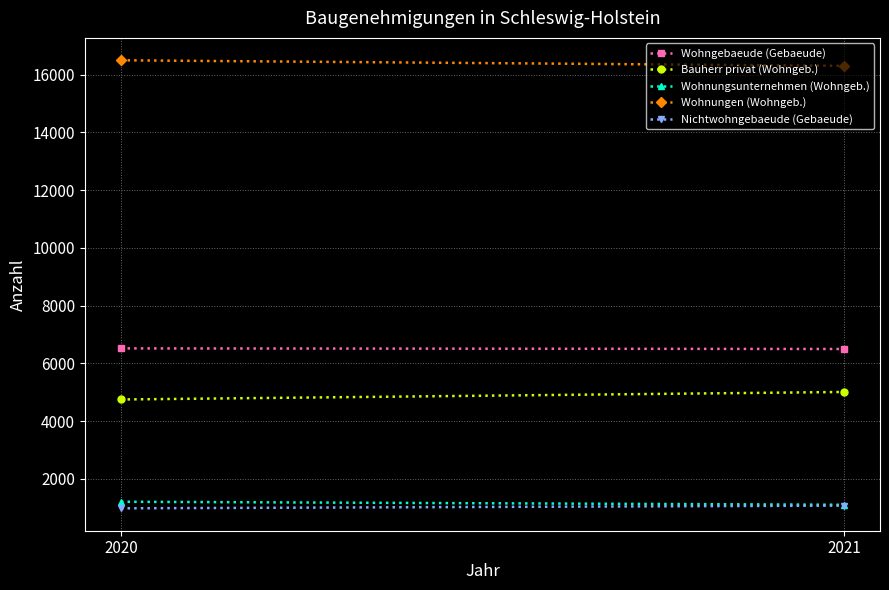

What is the maximum value shown in the chart?

16493